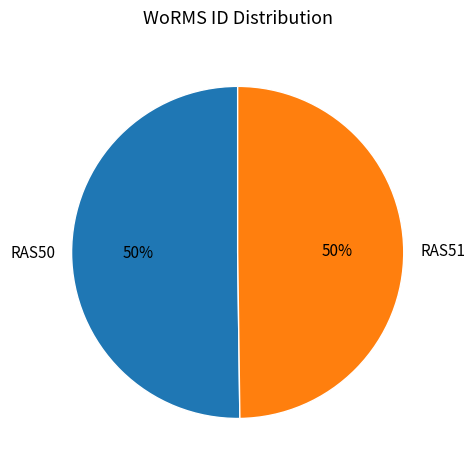

To the nearest percent, what portion does RAS50 represent?

50%